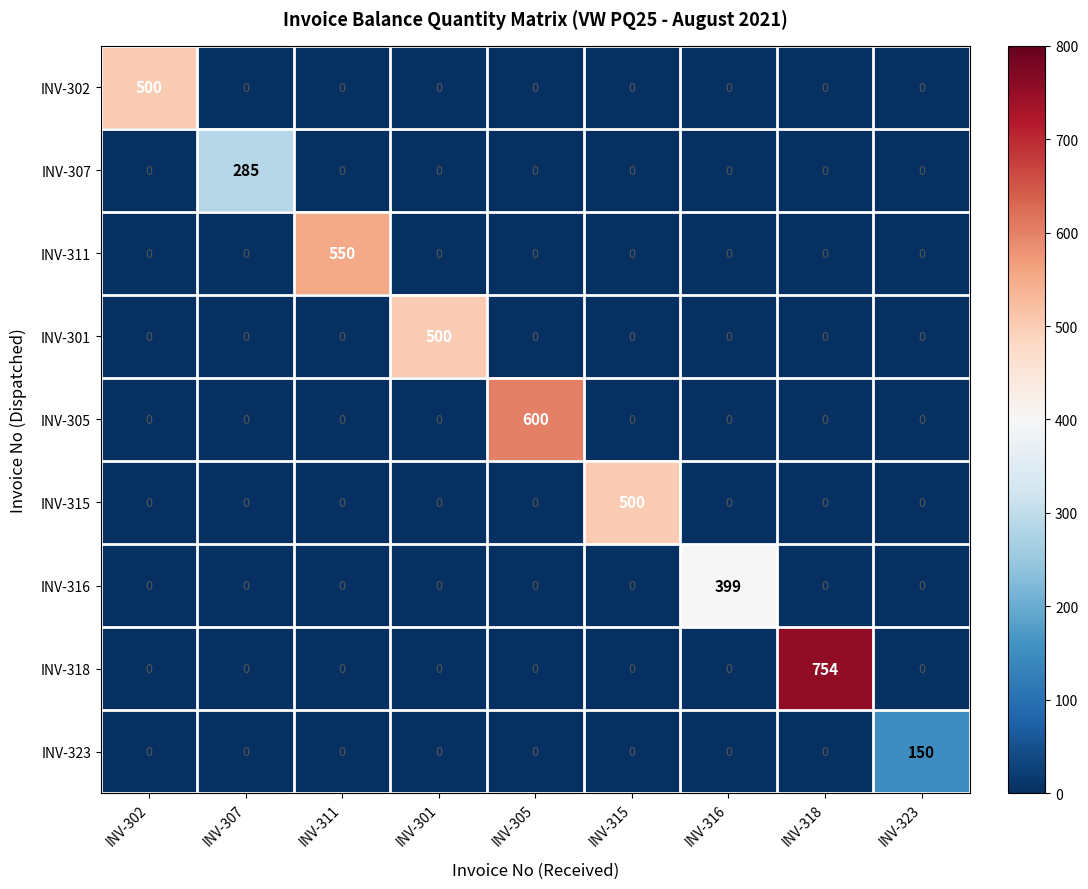

At which label does INV-316 reach its peak?

INV-316